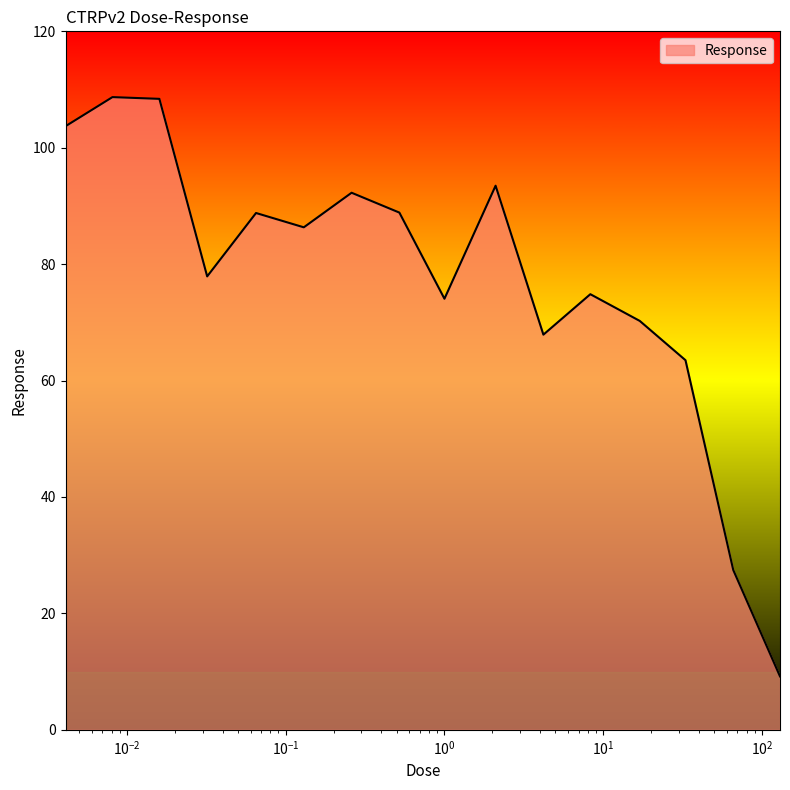

What is the greatest value displayed?

108.7